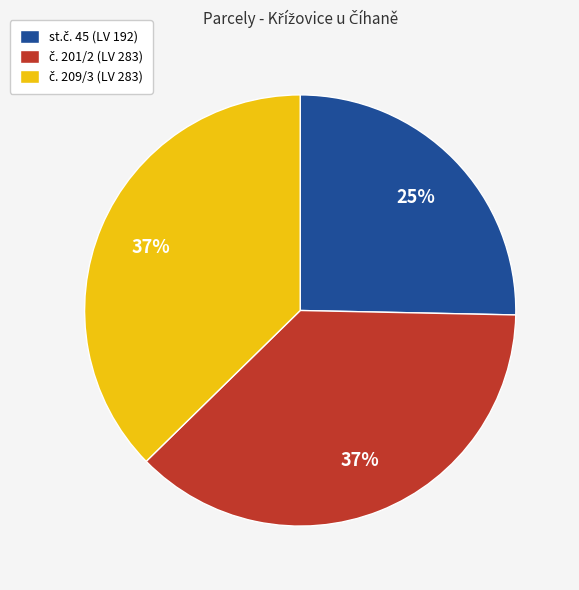

To the nearest percent, what is the difference between the largest and smallest slice percentages?

12%